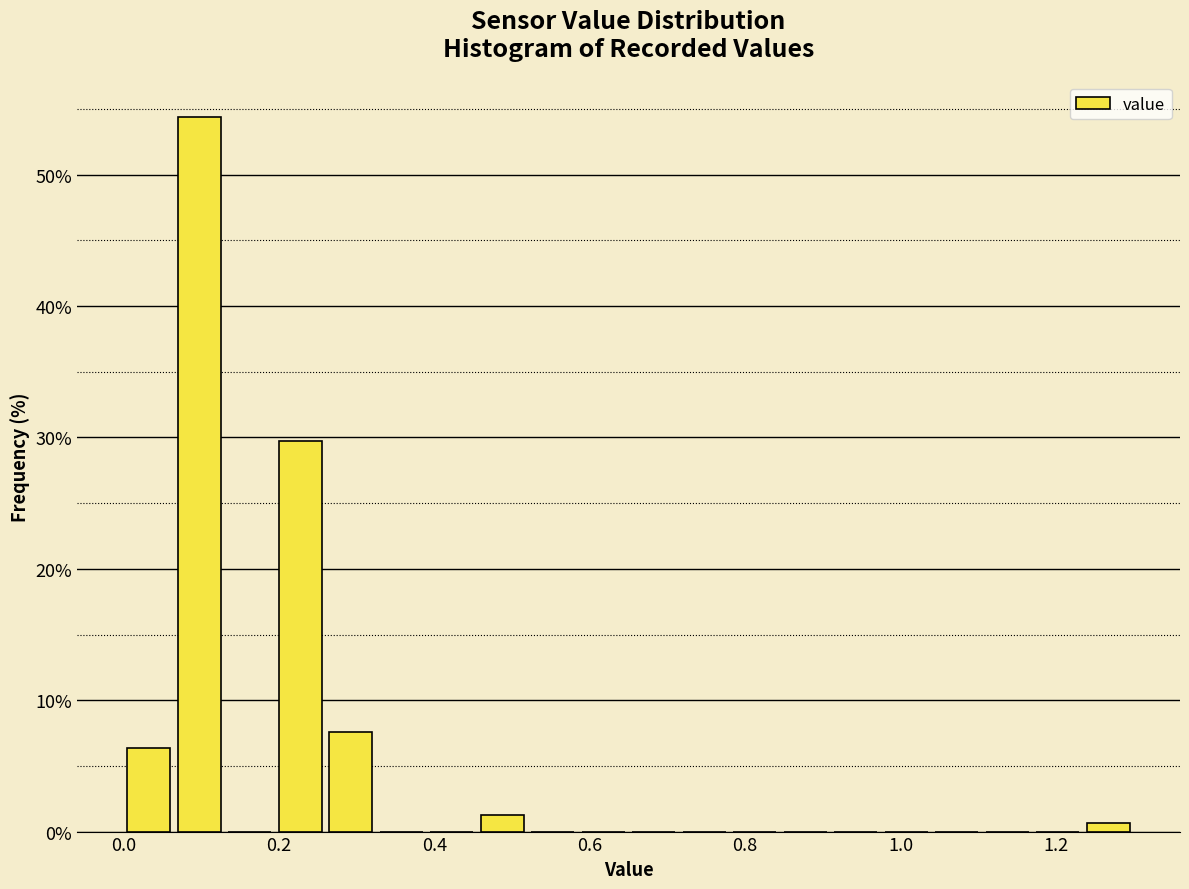

Read against the x-axis, roughly where is the centre of the tallest bar?

0.10